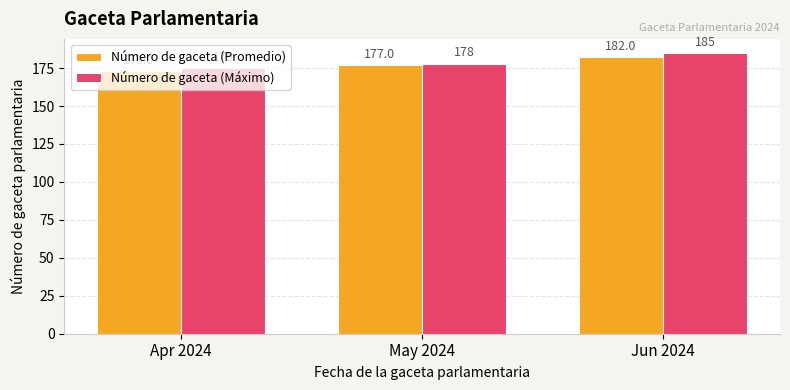

What is the approximate value of Número de gaceta (Promedio) at Jun 2024?

182